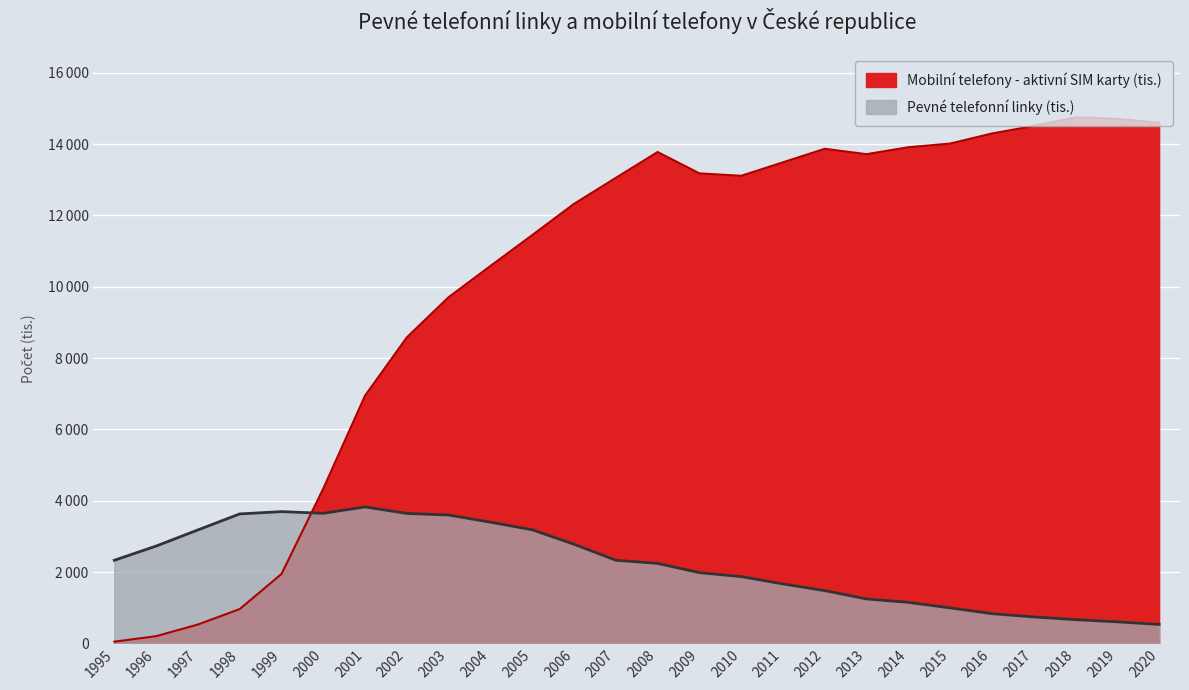

Reading right to left, list all the values displayed in this chart.

Pevné telefonní linky (tis.): 529.9	602.2	664.7	739.7	832.2	994.0	1148.9	1244.6	1477.8	1666.1	1871.0	1982.2	2242.0	2329.9	2779.3	3184.9	3397.7	3598.2	3643.3	3825.6	3646.3	3694.3	3628.9	3180.1	2727.6	2328.9
Mobilní telefony - aktivní SIM karty (tis.): 14600.0	14711.6	14755.7	14510.9	14299.3	14016.7	13914.0	13719.3	13870.3	13491.2	13112.7	13181.1	13780.0	13055.0	12326.0	11450.0	10584.0	9708.9	8581.4	6947.0	4338.0	1944.5	960.5	527.2	200.4	45.8